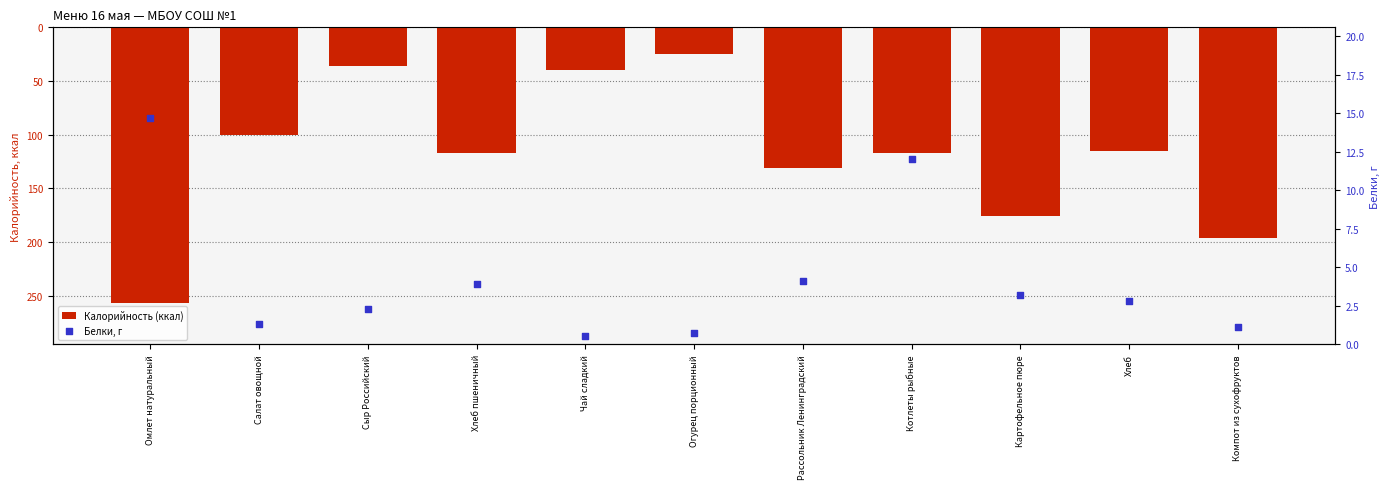

Which series has the largest total across all categories?

Белки, г